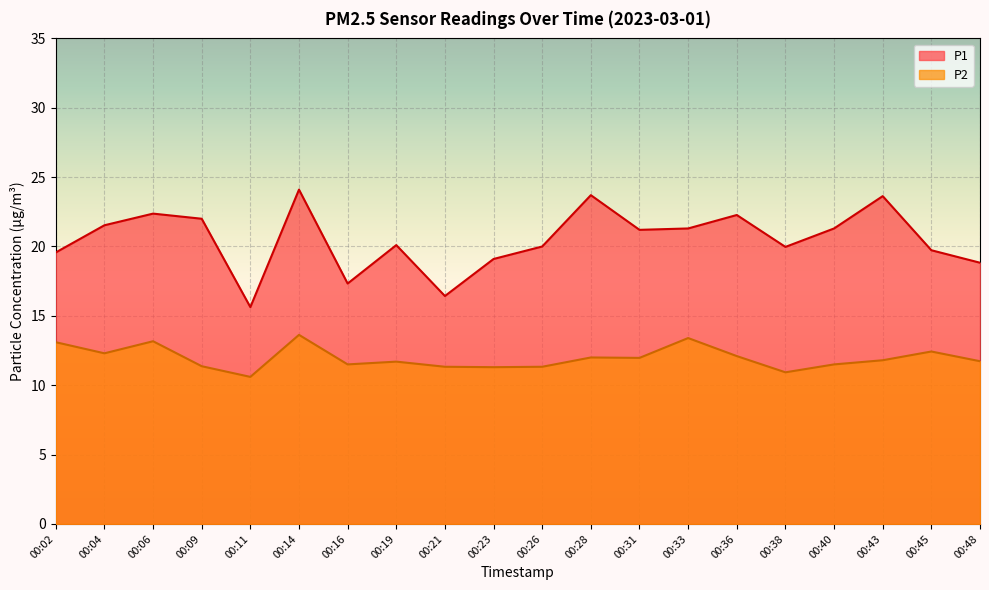

How many data points in P2 are above 11?

18